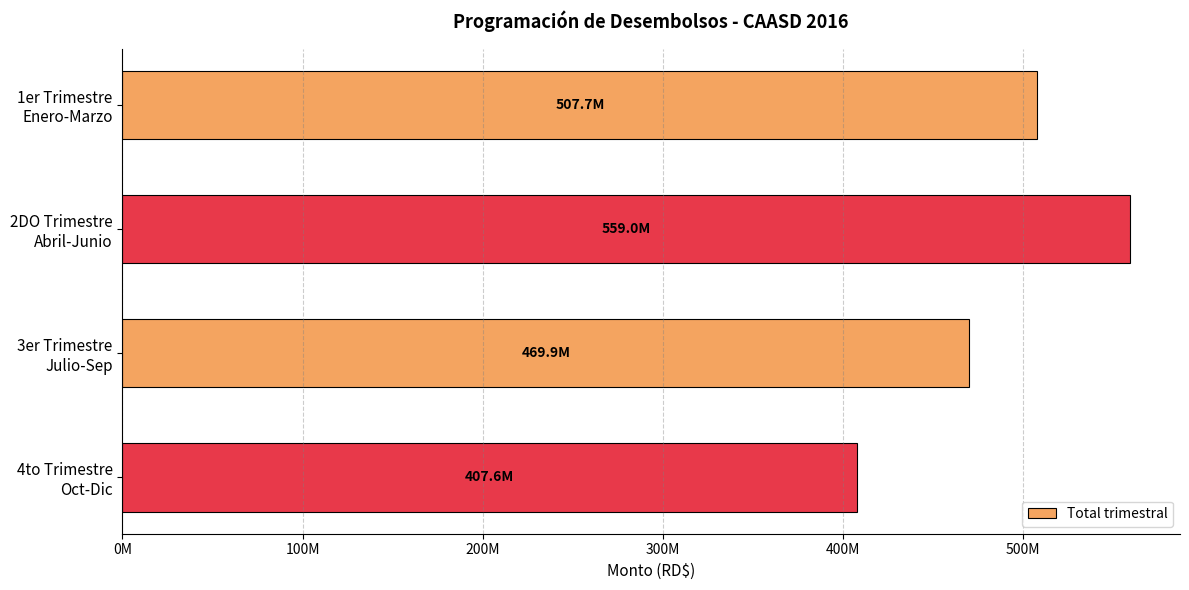

How many data points are less than 507693501?

2